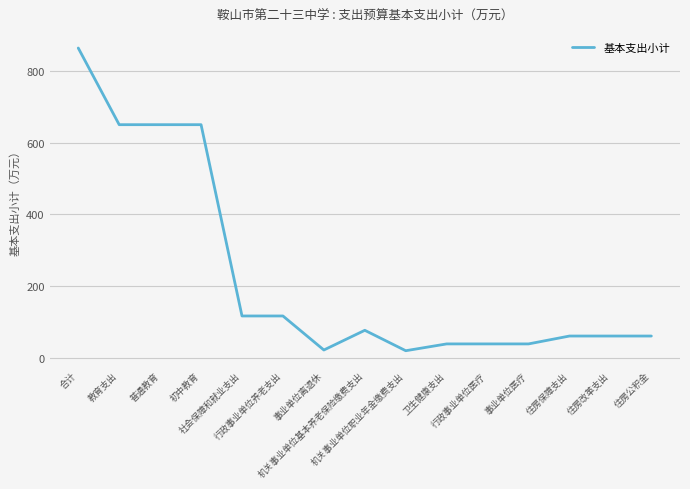

What is the maximum value shown in the chart?

864